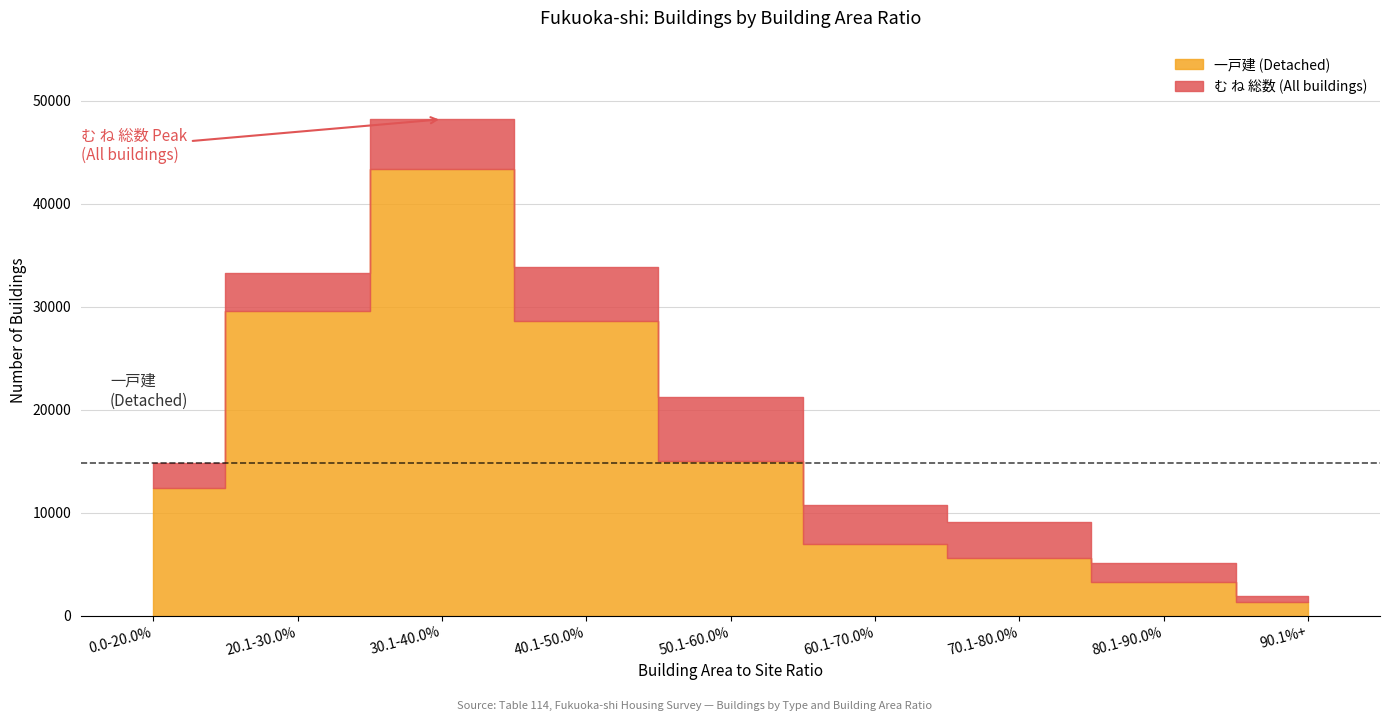

The value of む ね 総数 (All buildings) at 40.1-50.0% is 33900. True or false?

True